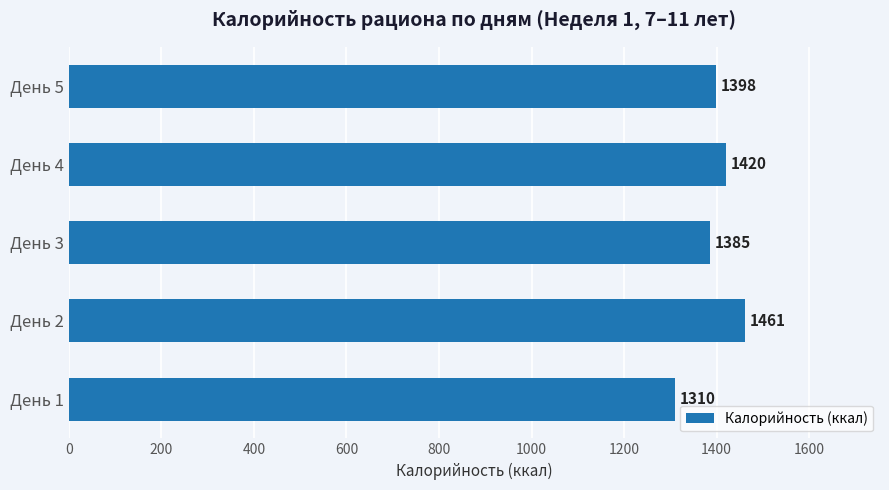

The chart shows a value of 2494.7 at День 2. True or false?

False